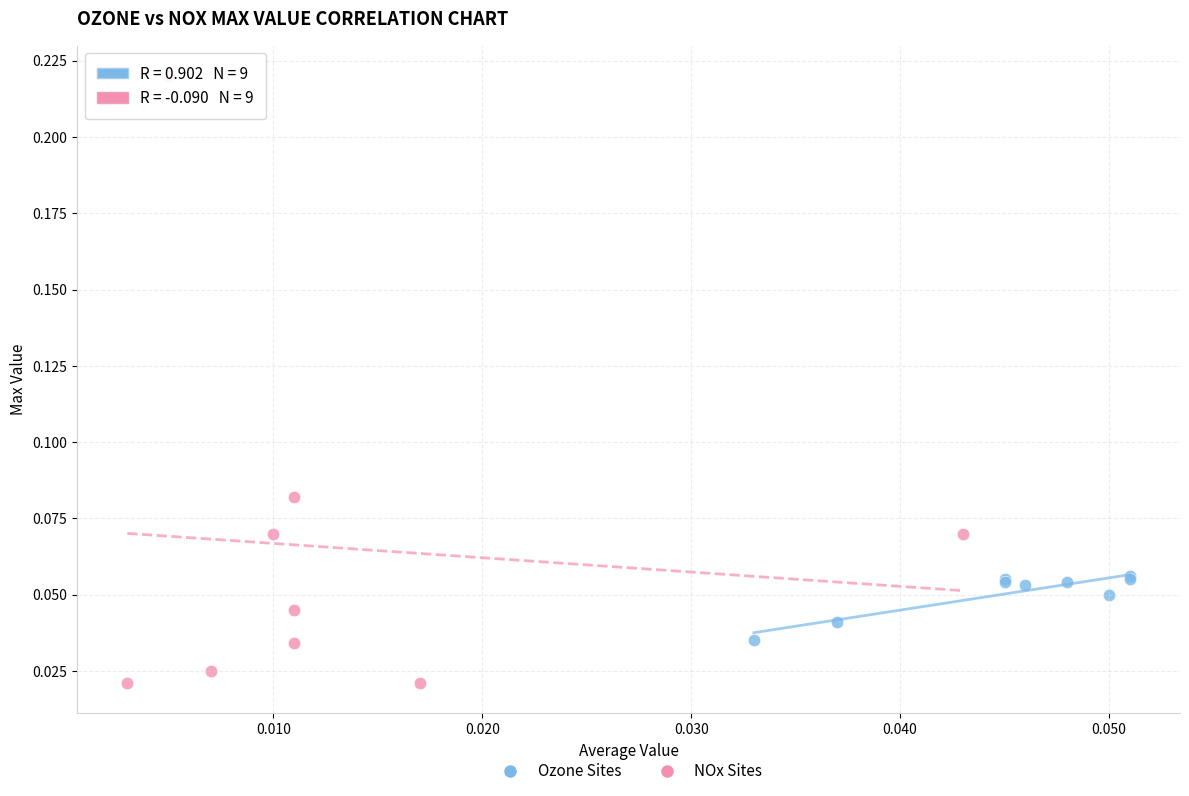

Which series contains the highest Y value?

NOx Sites